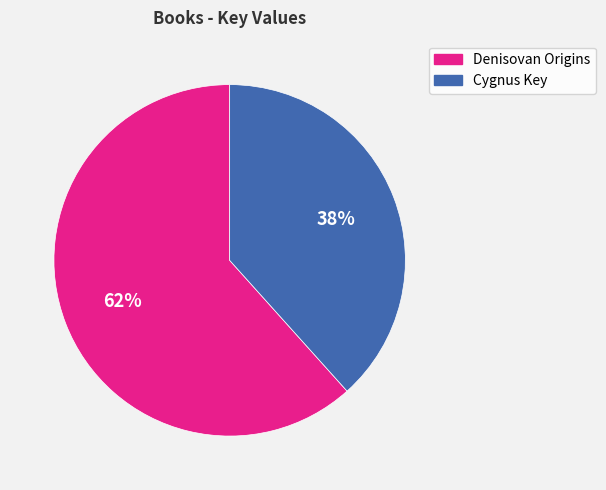

How many segments does this pie chart have?

2